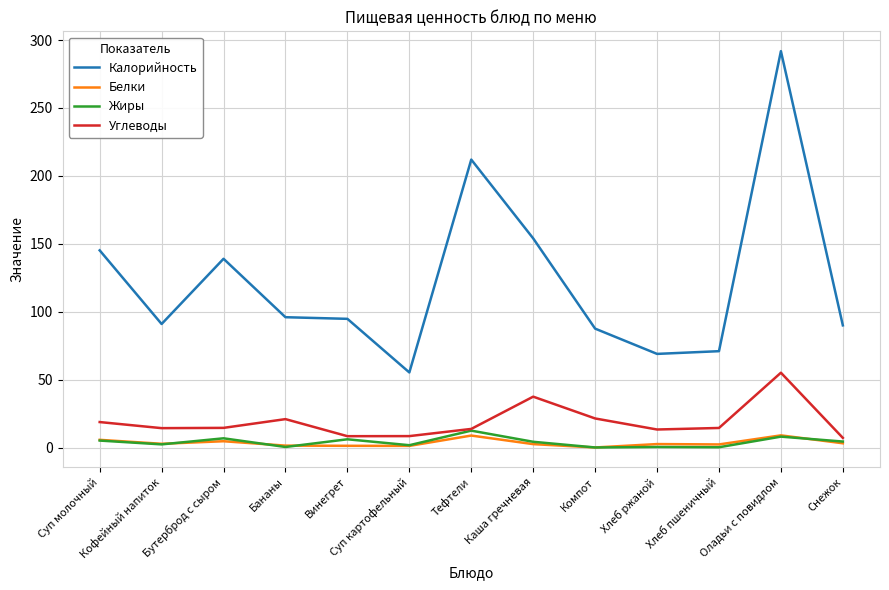

Does the chart display data point markers on the line(s)?

No